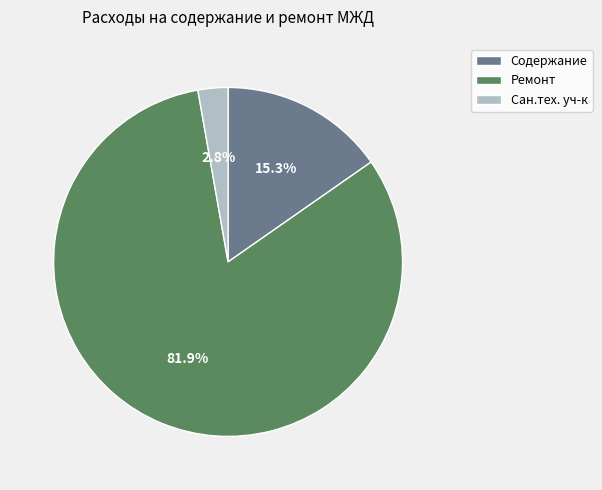

To the nearest percent, what portion does Ремонт represent?

82%